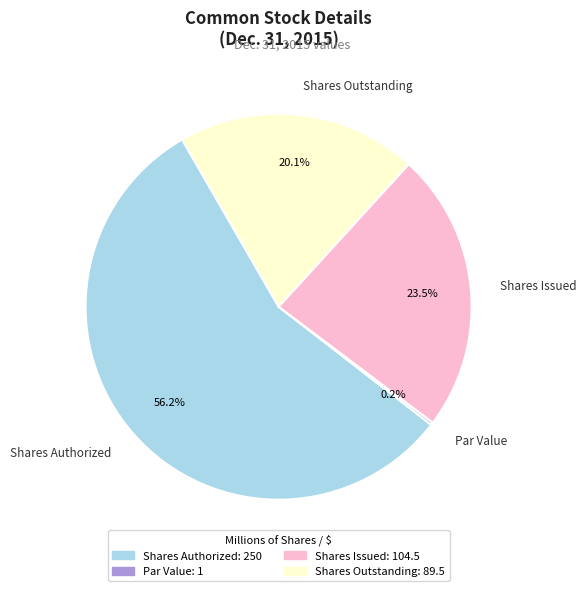

Between Shares Outstanding and Shares Authorized, which is larger?

Shares Authorized